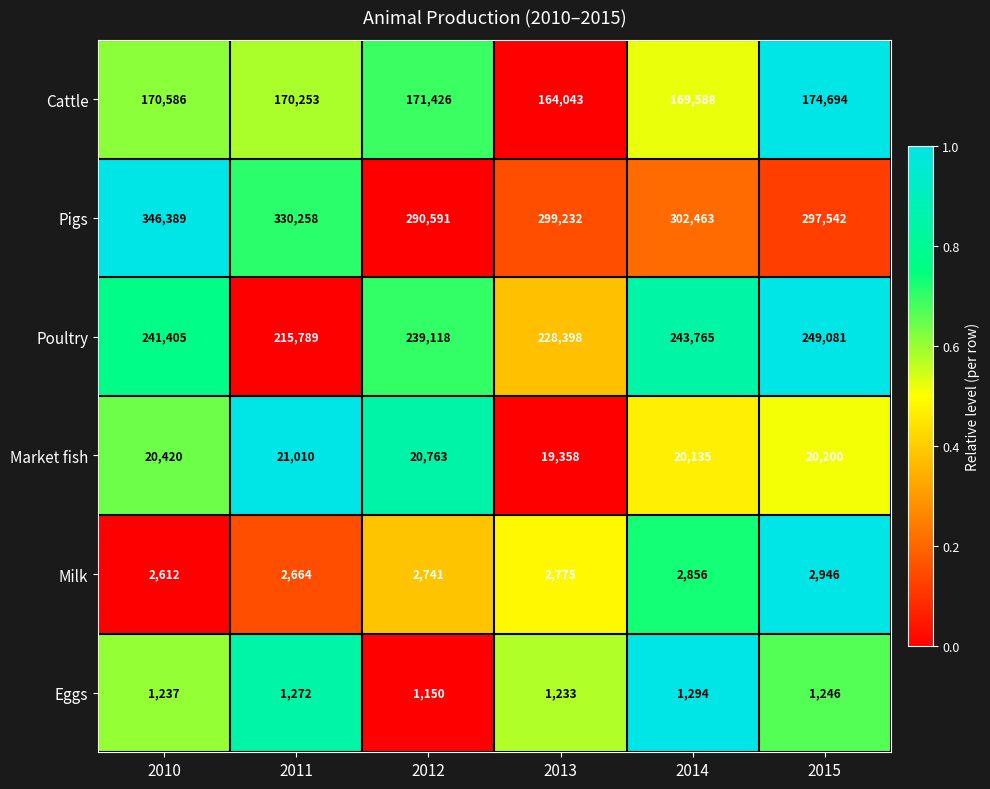

Where is Cattle nearest to the value 169368?

2014